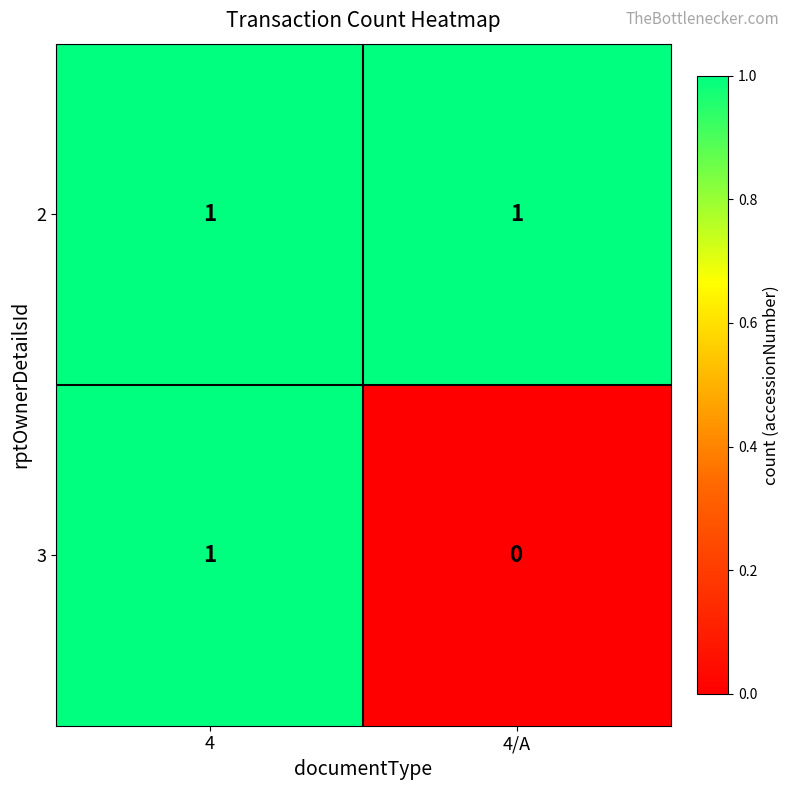

The 2 series shows 1 at 4. True or false?

True